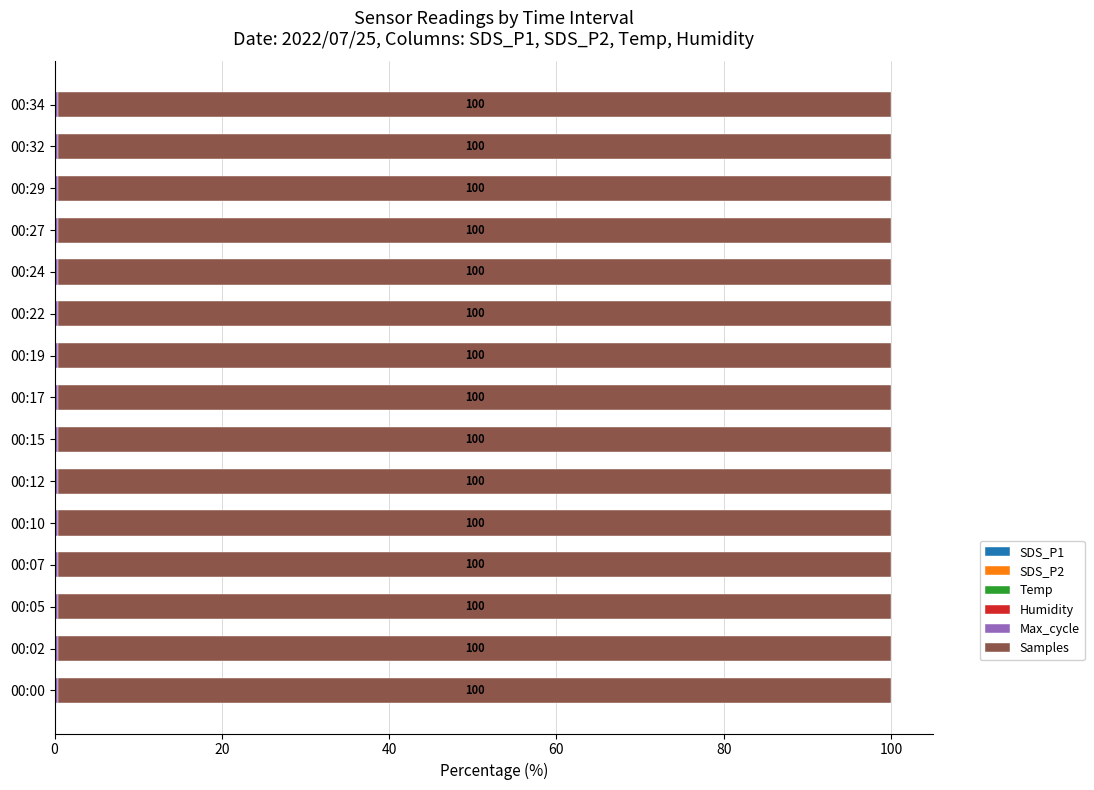

Count the number of data series in this chart.

6